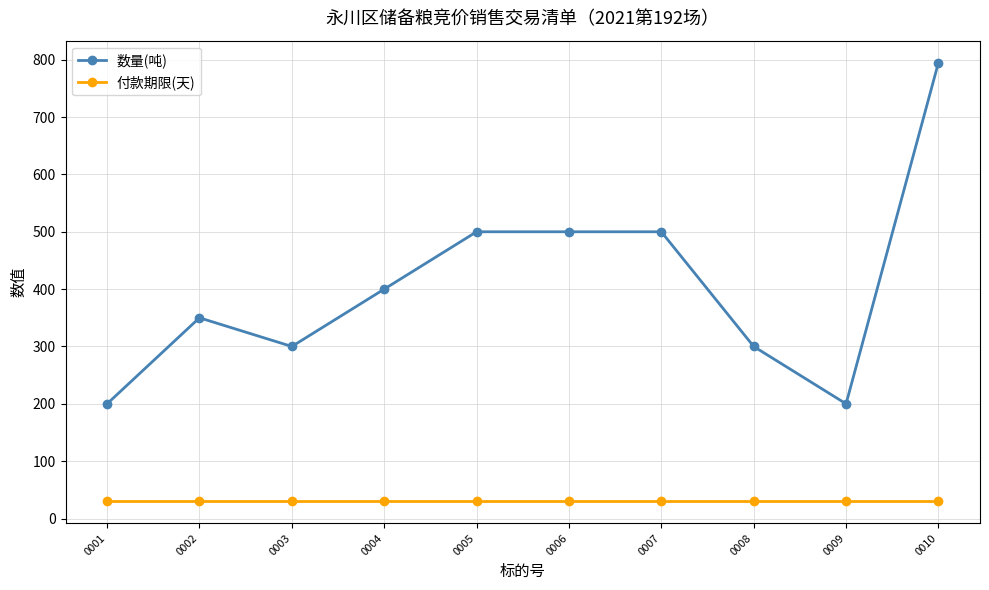

How many data points in 数量(吨) are less than 400?

5